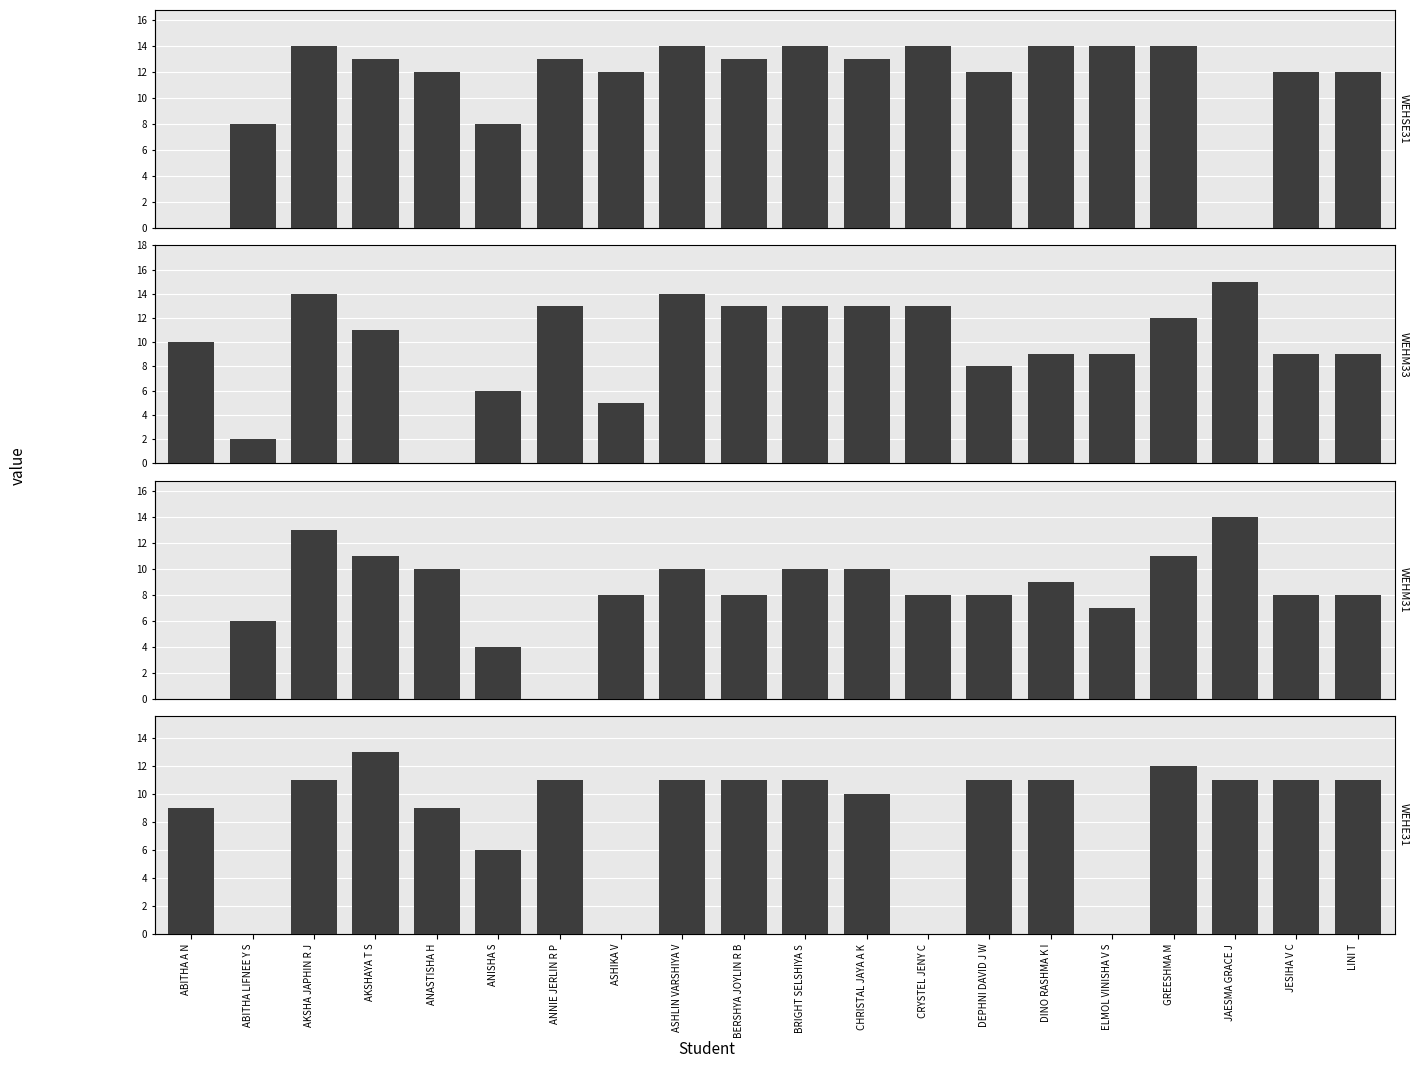

What is the sum of the WEHM31 values at DINO RASHMA K I and ANISHA S?

13